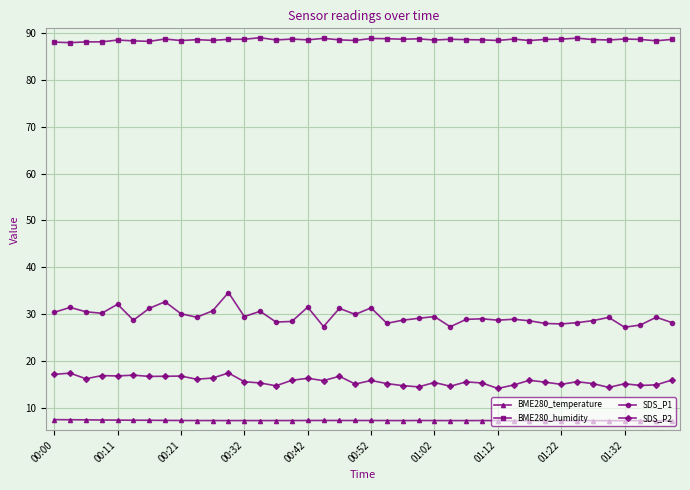

What is the smallest value displayed?

7.2